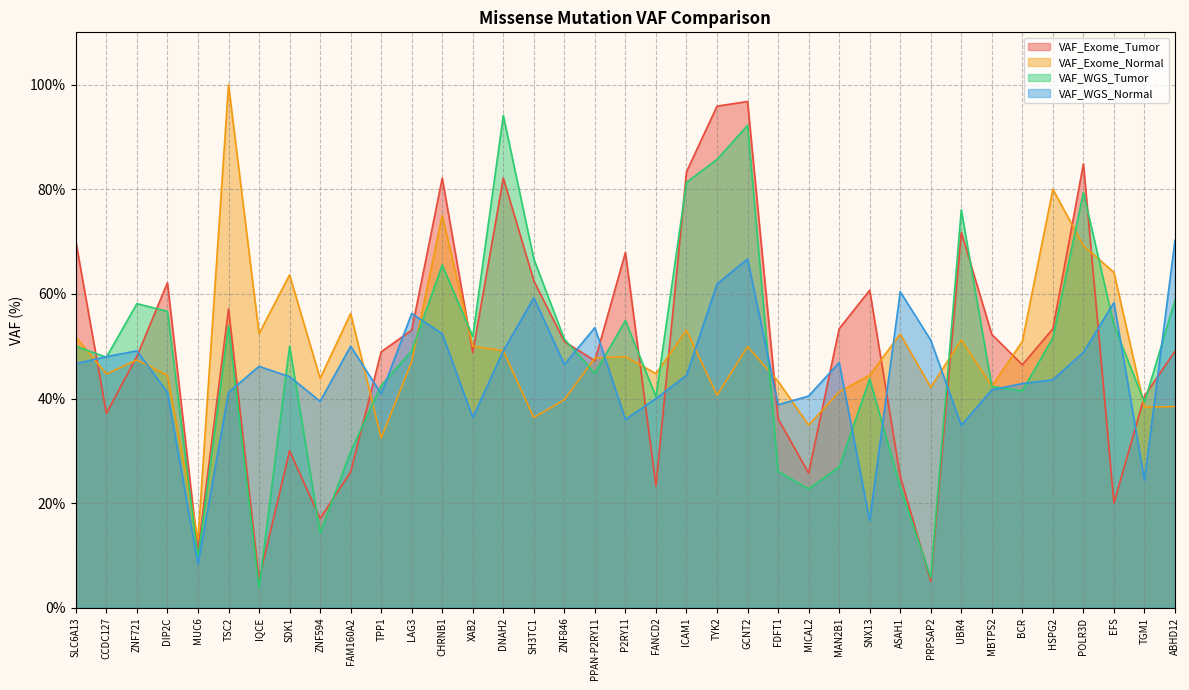

Which category has the highest value in the VAF_WGS_Normal series?

ABHD12